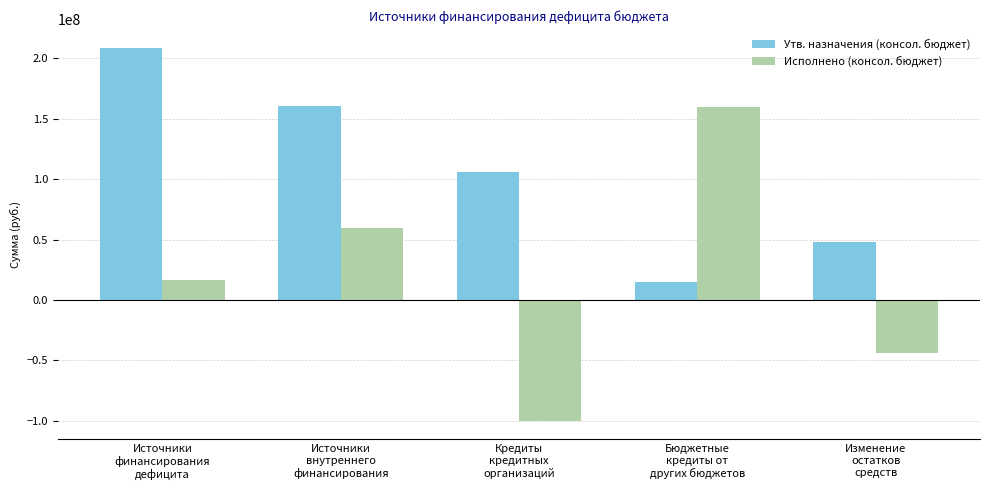

What is the maximum value for Утв. назначения (консол. бюджет)?

208844495.5